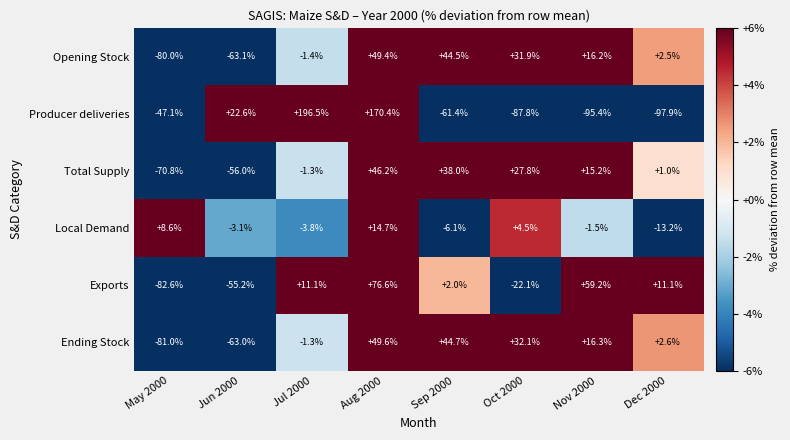

What is the difference between the highest and lowest values at Dec 2000?

109.0